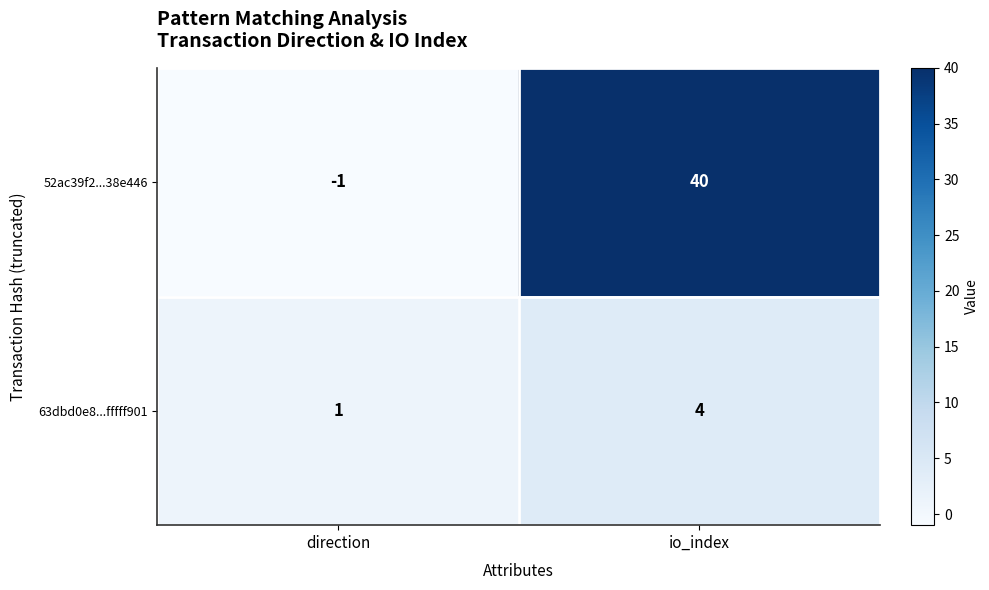

Read the 52ac39f2...38e446 value at io_index.

40